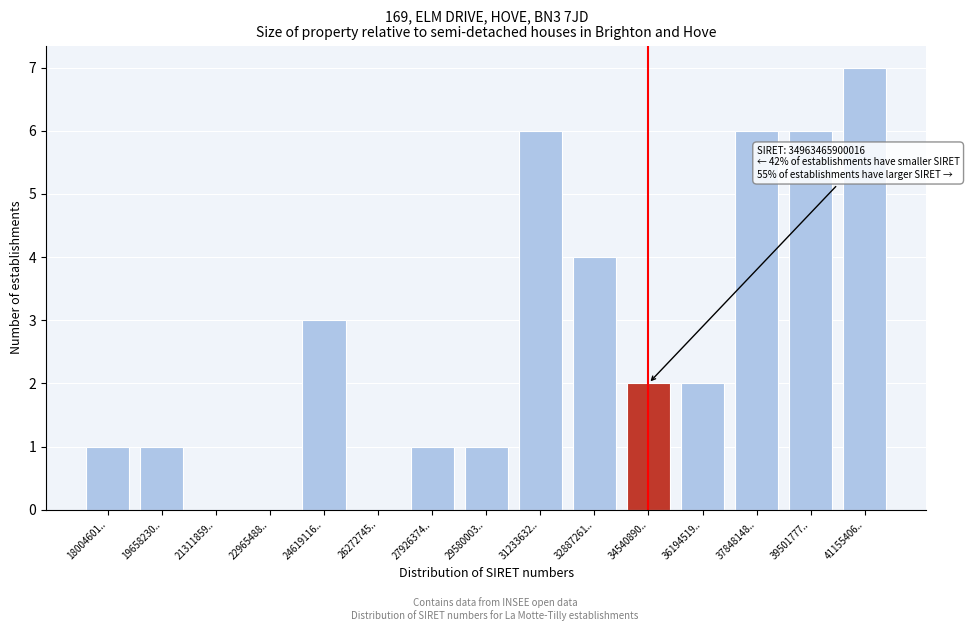

Reading left to right, what are all the values shown in this chart?

18004601..=1	19658230..=1	21311859..=0	22965488..=0	24619116..=3	26272745..=0	27926374..=1	29580003..=1	31233632..=6	32887261..=4	34540890..=2	36194519..=2	37848148..=6	39501777..=6	41155406..=7